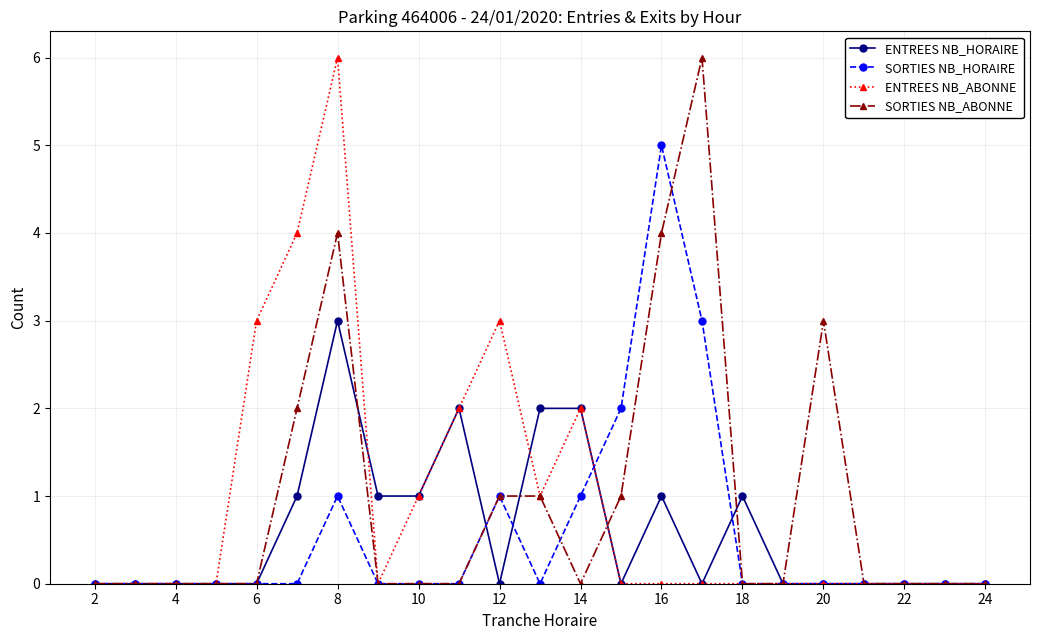

True or false: ENTREES NB_HORAIRE and ENTREES NB_ABONNE cross at least once.

True